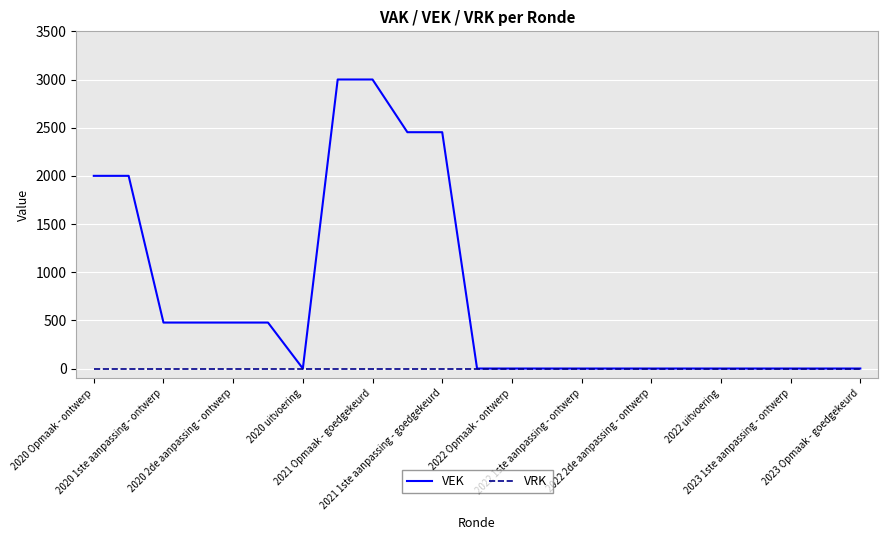

Rank the series by their average value, from highest to lowest.

VEK, VRK